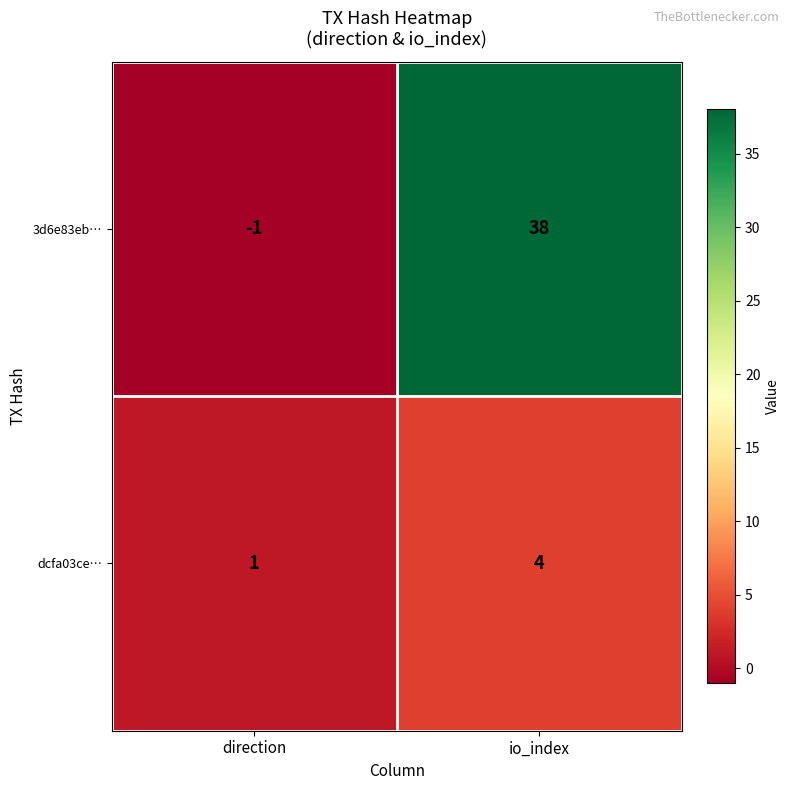

How many data points does each series have?

2